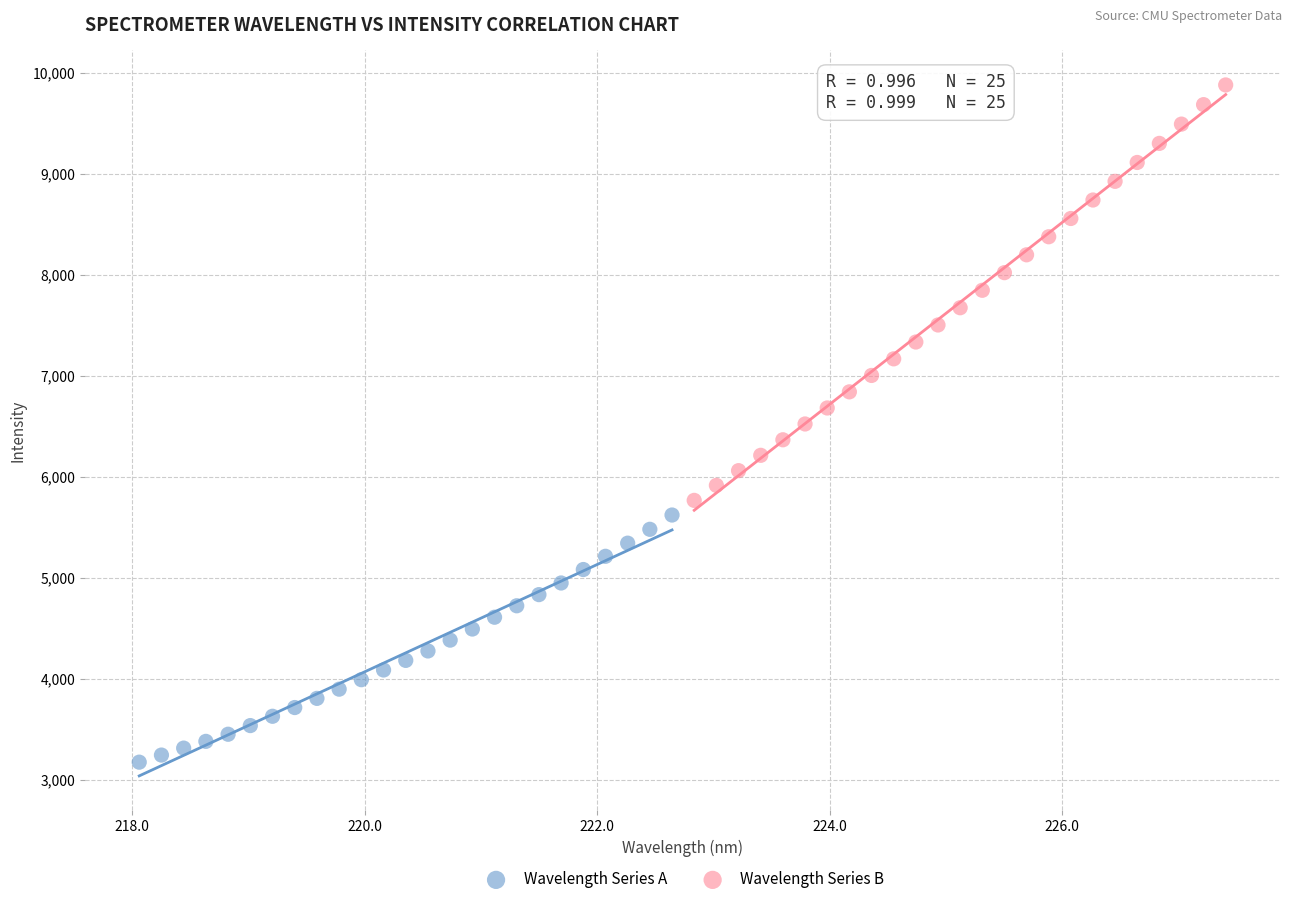

Which series has the largest Y range (max minus min)?

Wavelength Series B